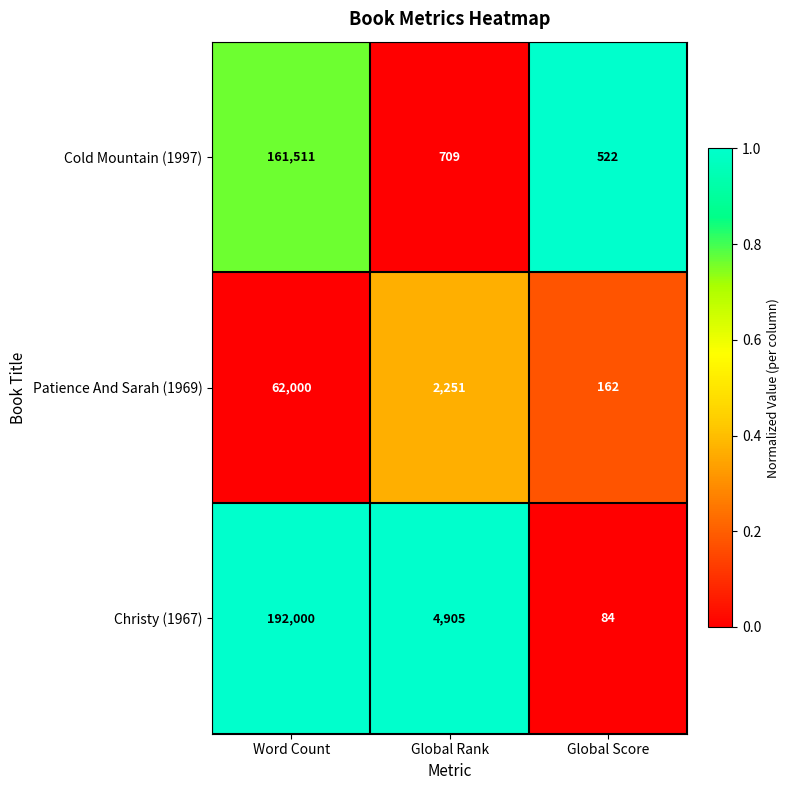

What is the difference between the maximum and minimum values in the Christy (1967) series?

191916